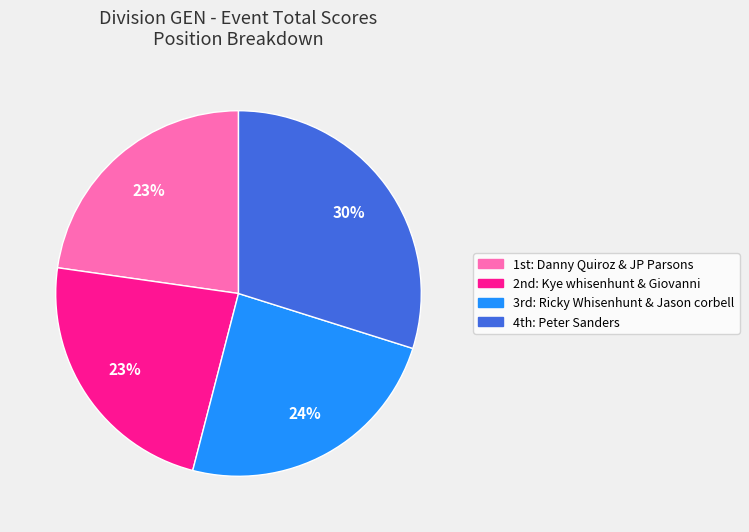

Is there any slice that represents more than half of the pie?

No